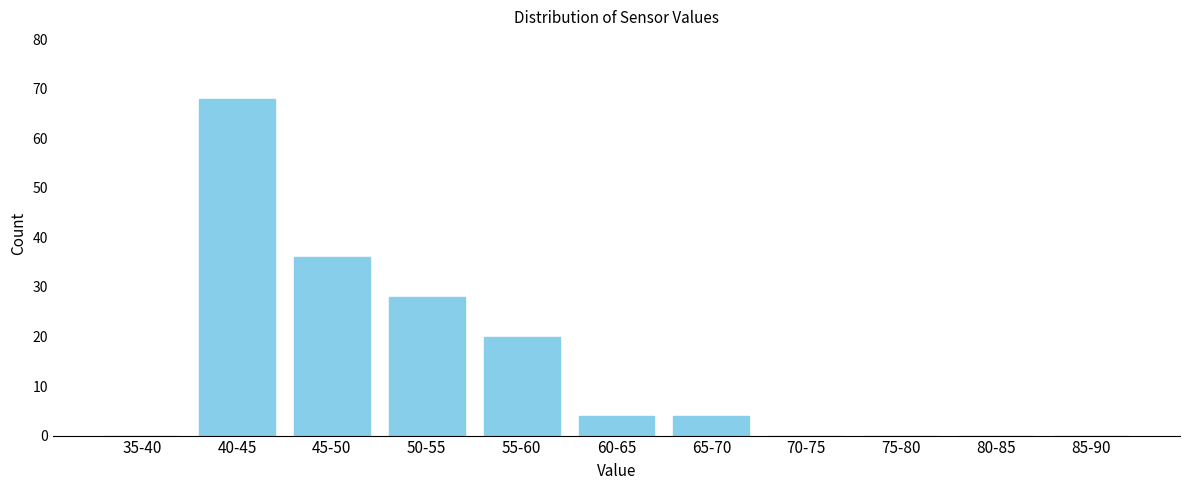

Reading left to right, transcribe all the data shown in this chart.

35-40=0	40-45=68	45-50=36	50-55=28	55-60=20	60-65=4	65-70=4	70-75=0	75-80=0	80-85=0	85-90=0